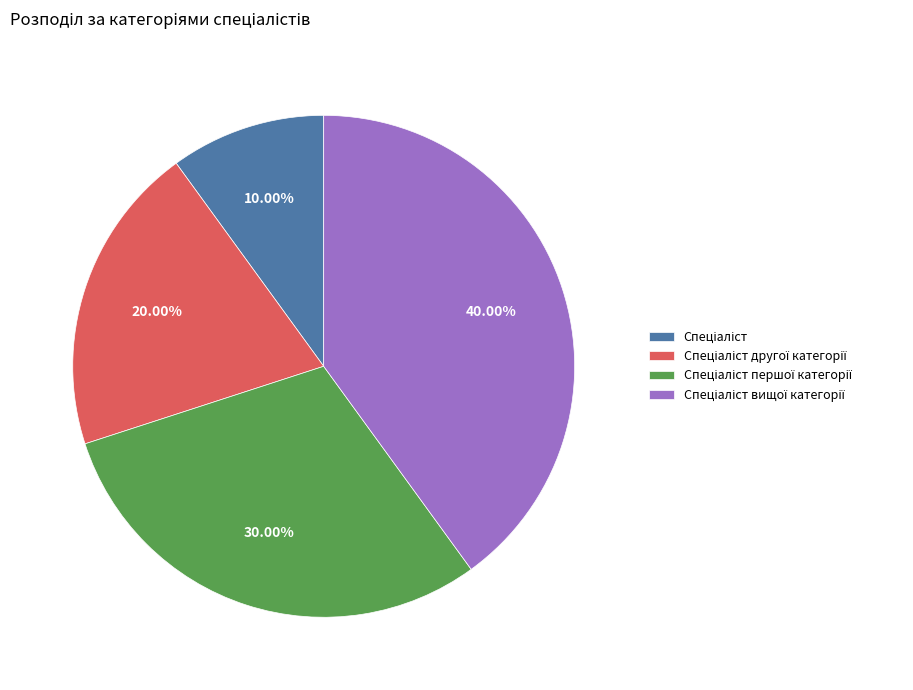

Is there a majority slice in this chart?

No